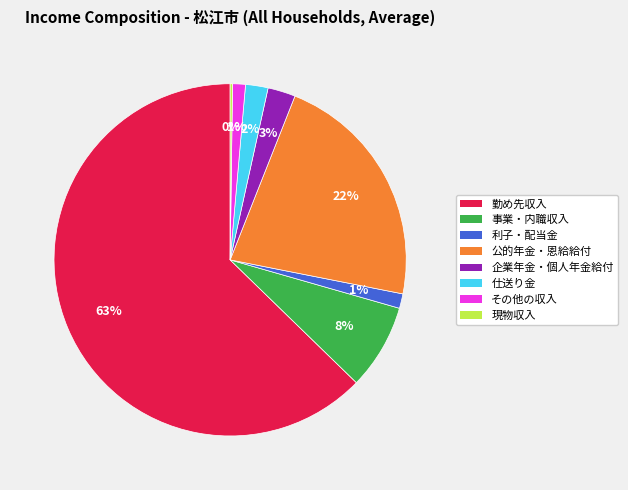

Does 企業年金・個人年金給付 account for over 50% of the chart?

No